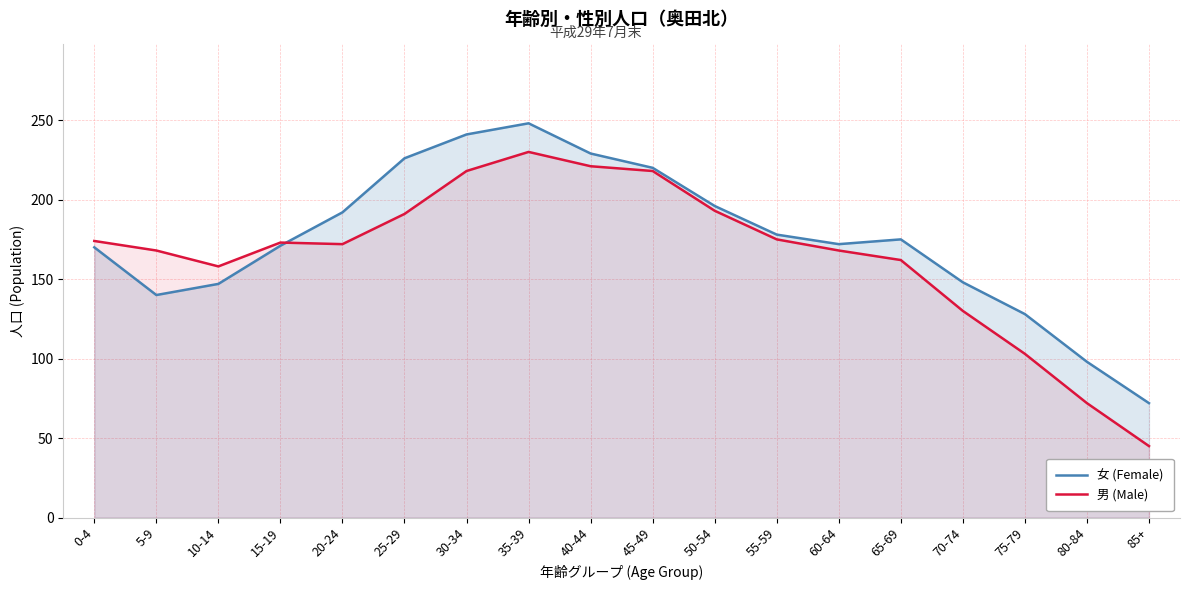

Which series ends up on top after the final intersection of 女 (Female) and 男 (Male)?

女 (Female)